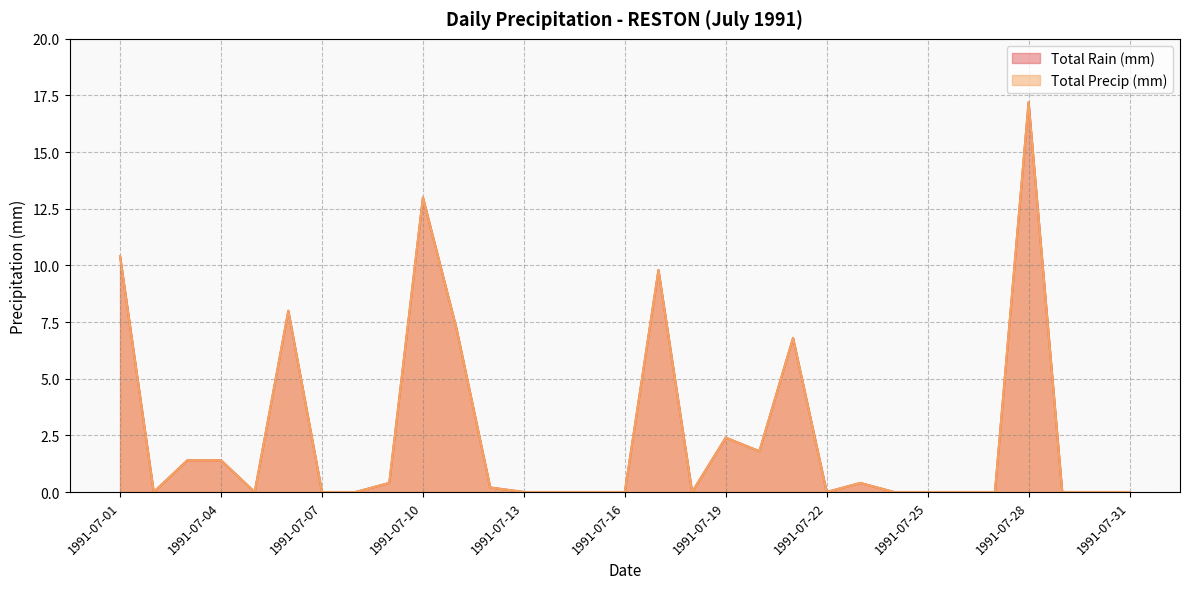

The Total Rain (mm) series shows 13.9 at 1991-07-06. True or false?

False